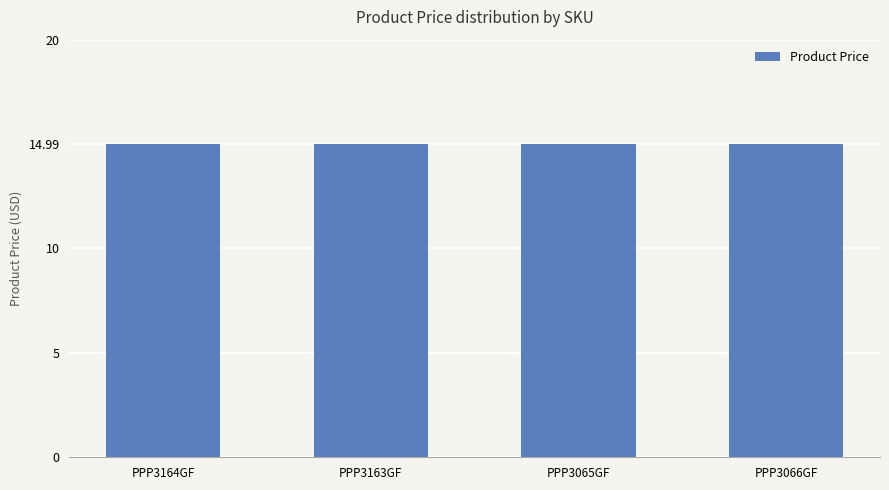

What is the label of the 4th bar from the right?

PPP3164GF